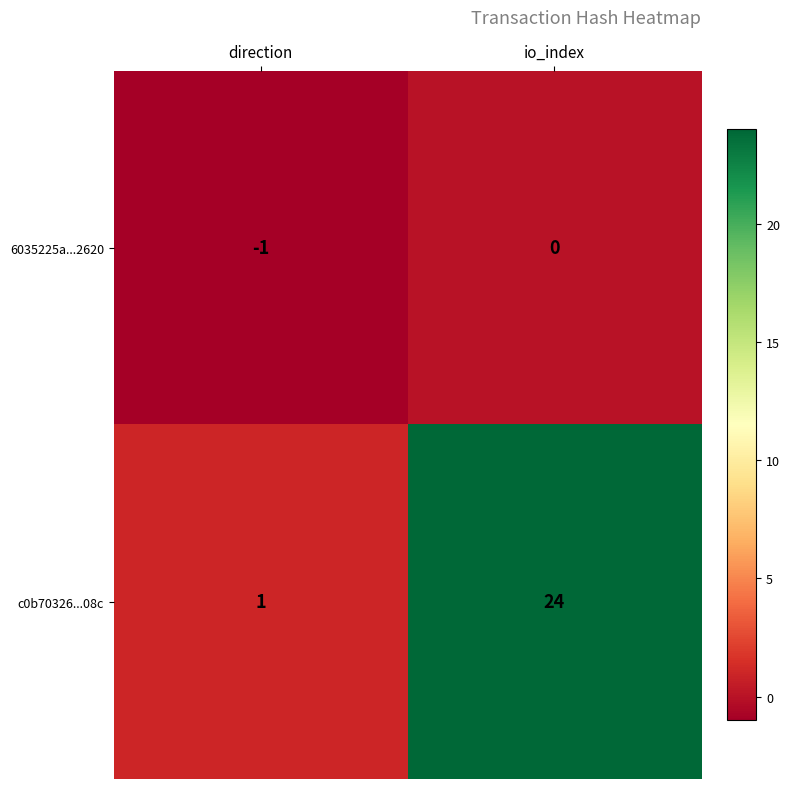

Between direction and io_index, which series saw the biggest shift?

c0b70326...08c